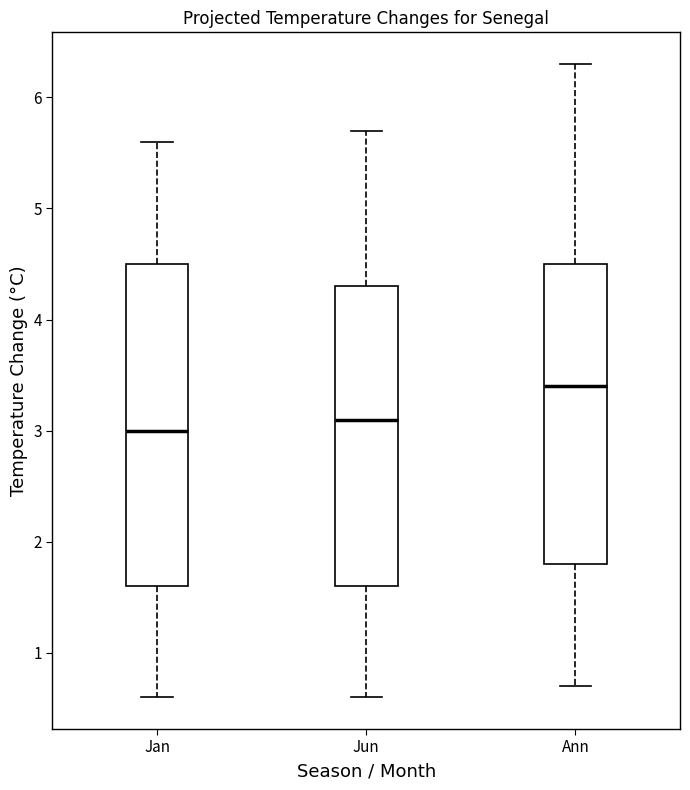

Where is the upper edge of the box for Jun on the y-axis? The values are not printed on the chart, so give them approximately, as read against the axis.

4.3